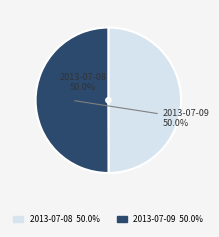

Approximately how many times larger is the value at 2013-07-09 compared to 2013-07-08?

1.0